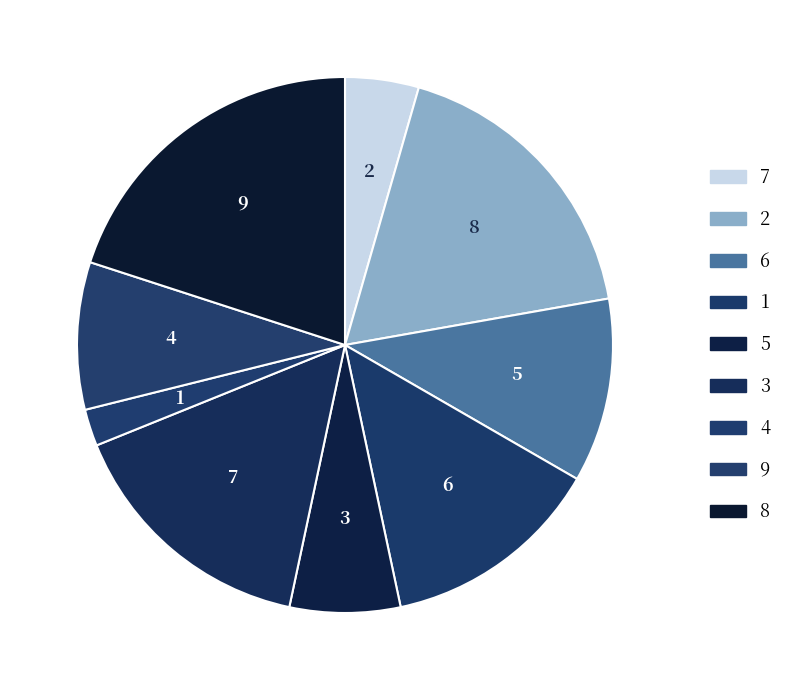

Approximately how many times larger is the value at 4 compared to 2?

0.1